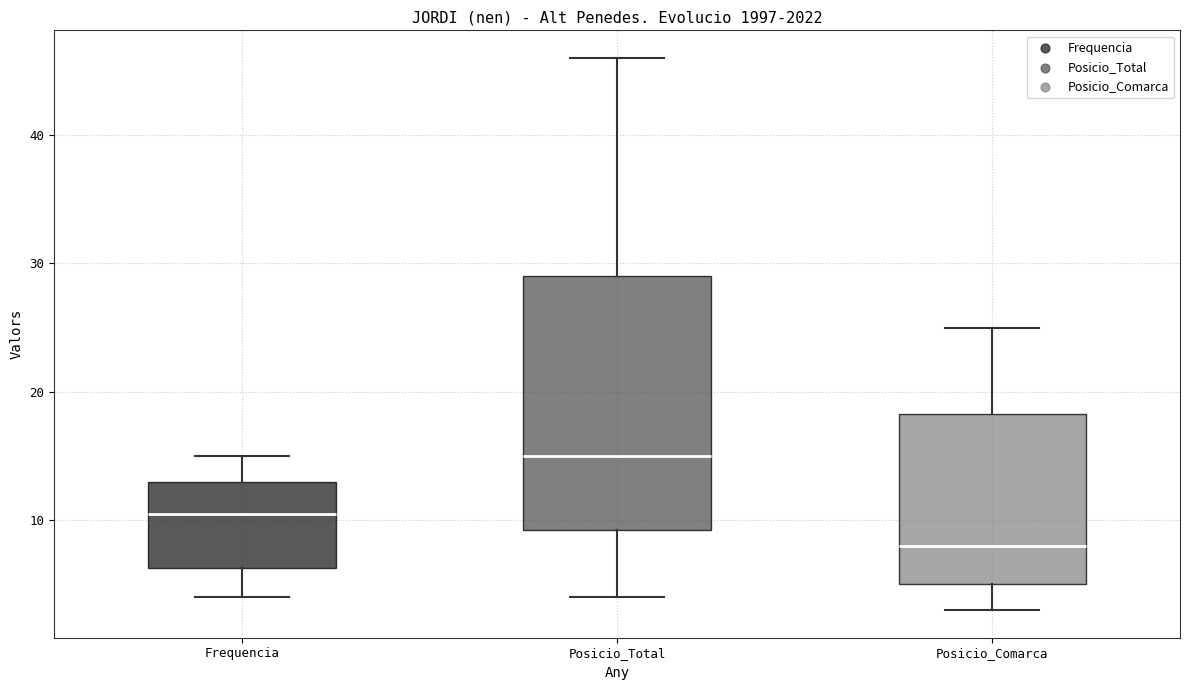

Which box has the highest median line?

Posicio_Total